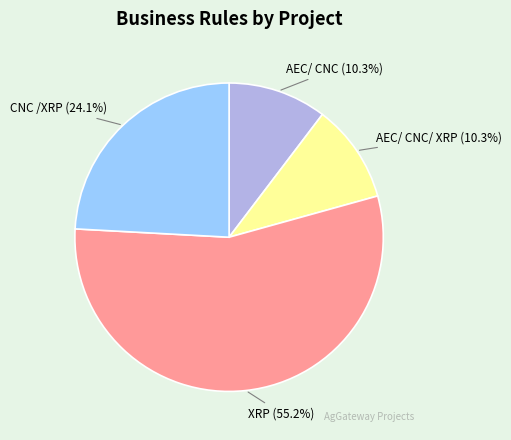

True or false: AEC/ CNC accounts for 10% of the total.

True